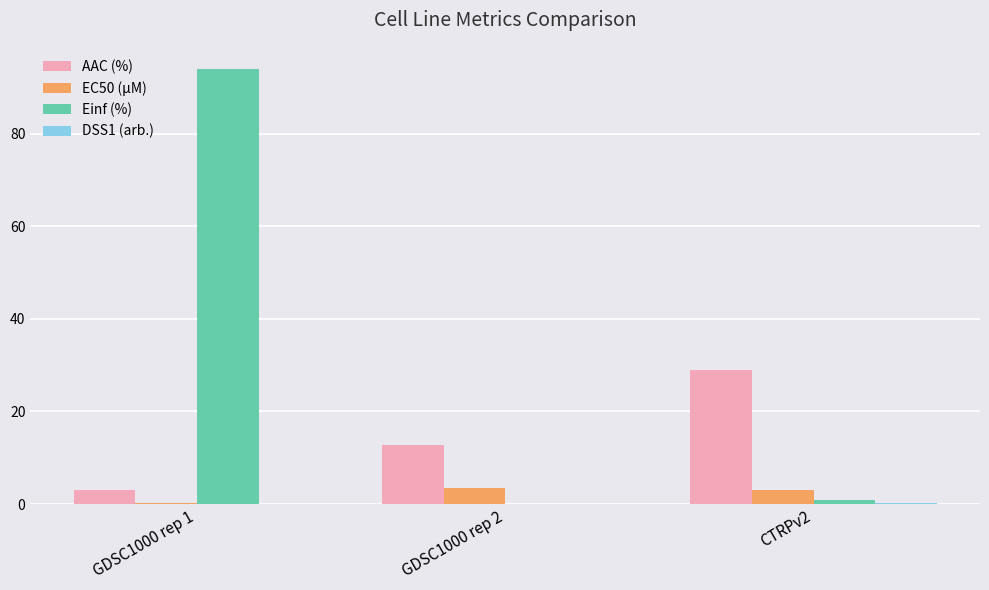

Count the number of categories in the chart.

3